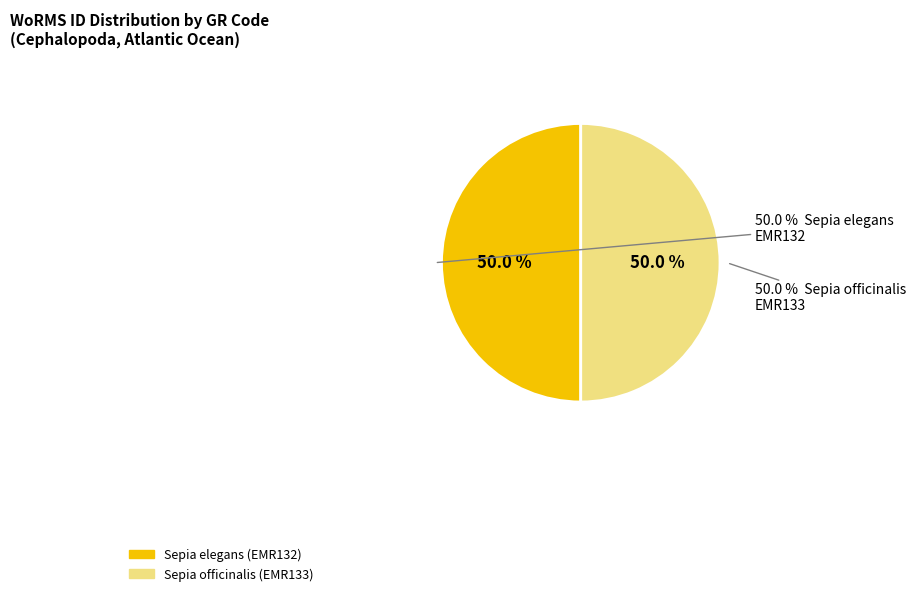

Do Sepia officinalis (EMR133) and Sepia elegans (EMR132) together represent more than half of the pie?

Yes